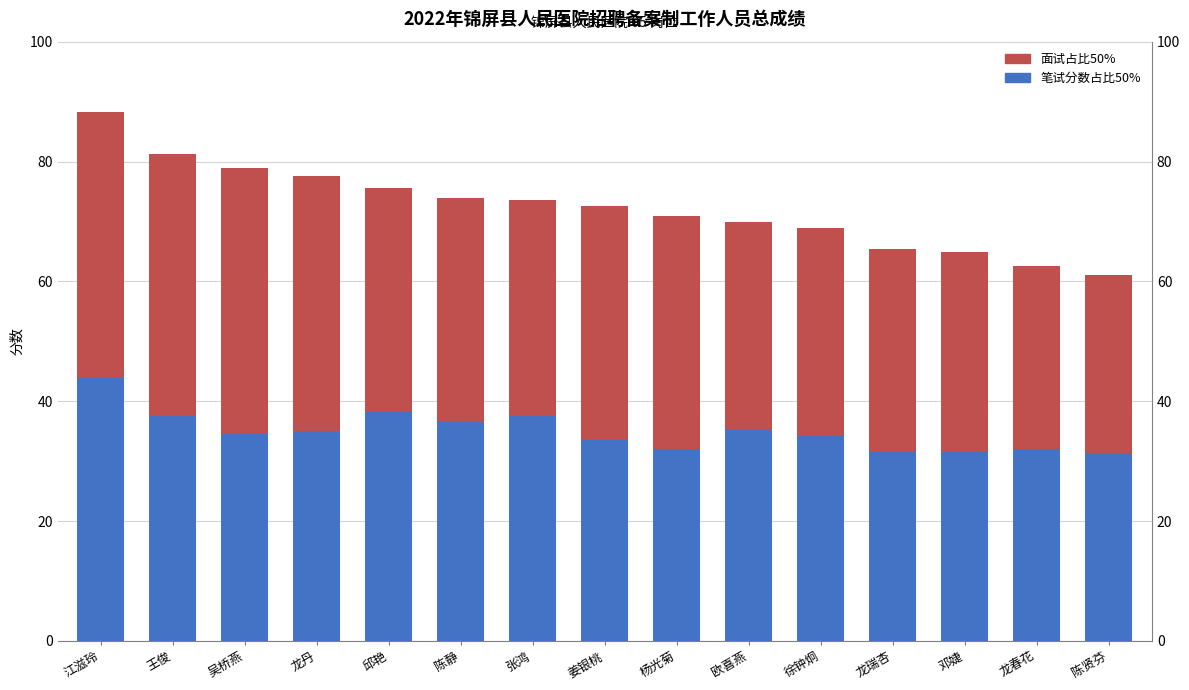

Reading left to right, list all the values displayed in this chart.

笔试分数占比50%: 44.0	37.5	34.5	35.0	38.2	36.5	37.5	33.5	32.0	35.2	34.2	31.5	31.4	32.0	31.4
面试占比50%: 44.3	43.7	44.4	42.6	37.4	37.4	36.1	39.0	38.9	34.7	34.7	33.9	33.5	30.5	29.7